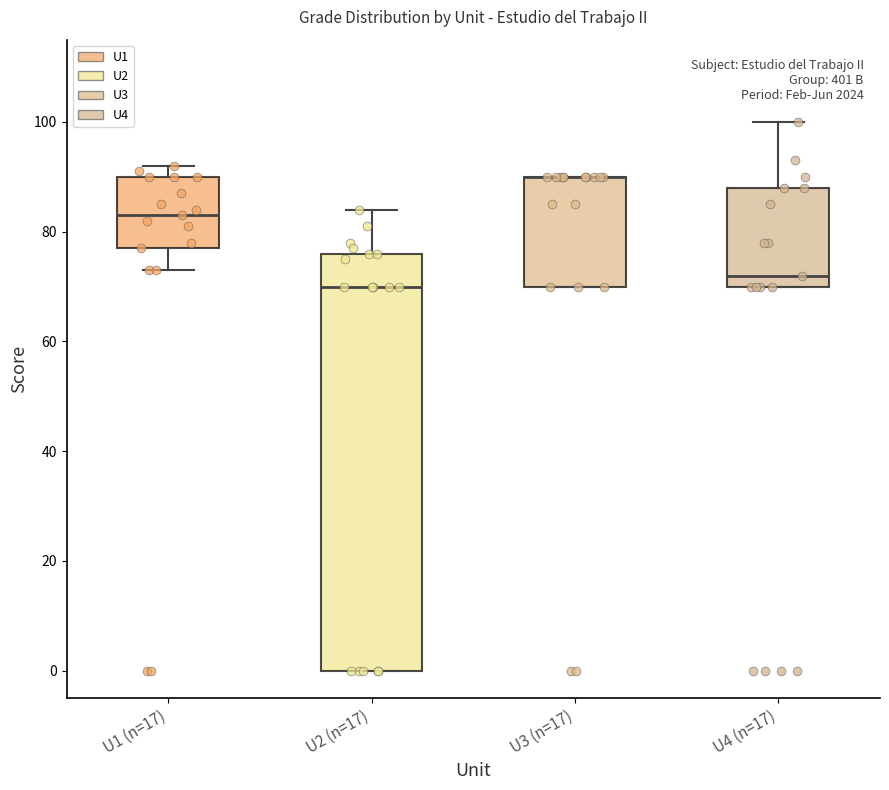

Reading left to right, transcribe this box plot: for each box, give where its median line is, the range the box spans, and where its two whiskers end, as read against the y-axis. The values are not printed on the chart, so give them approximately, as read against the axis.

U1 (n=17): median 84, box 78 to 90, whiskers 74 to 92
U2 (n=17): median 70, box 0 to 76, whiskers 0 to 84
U3 (n=17): median 90 (drawn on the box's upper edge), box 70 to 90, whiskers 70 to 90
U4 (n=17): median 72, box 70 to 88, whiskers 70 to 100